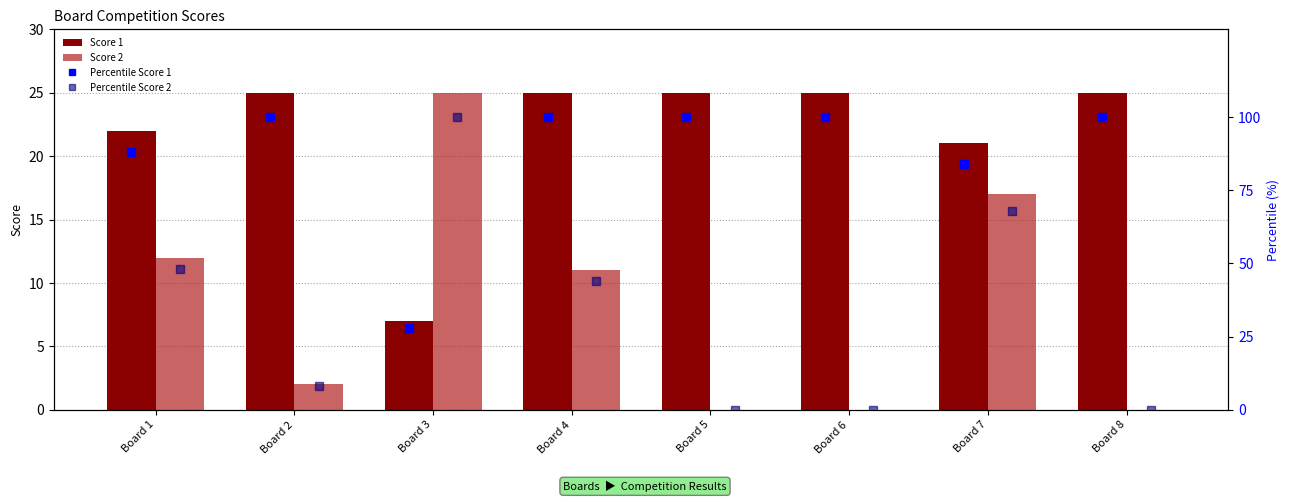

At how many categories does at least one series exceed 87?

7